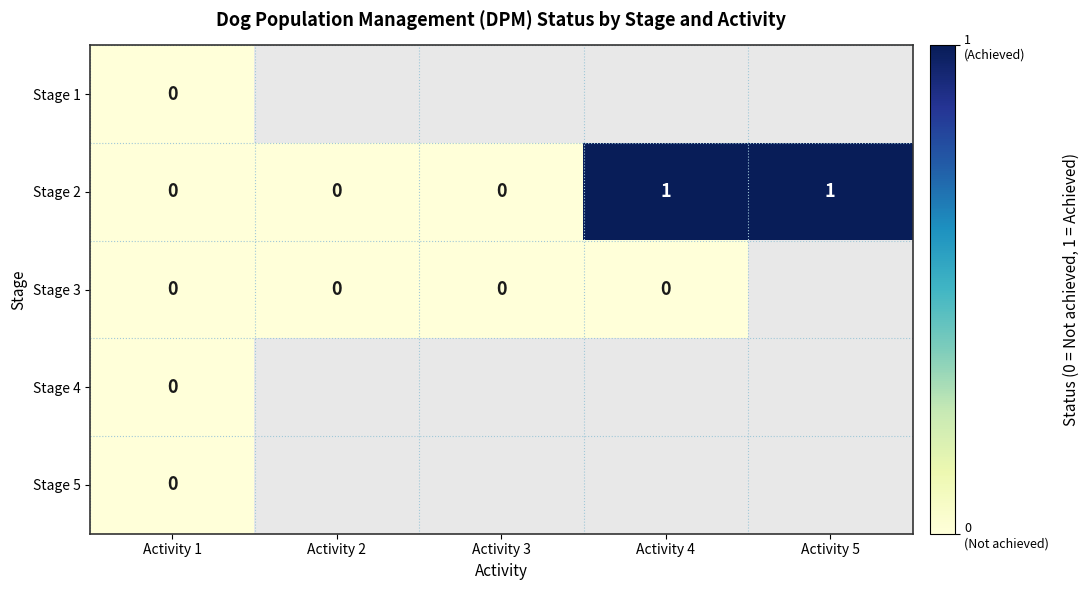

The value of Stage 2 at Activity 1 is 0. True or false?

True